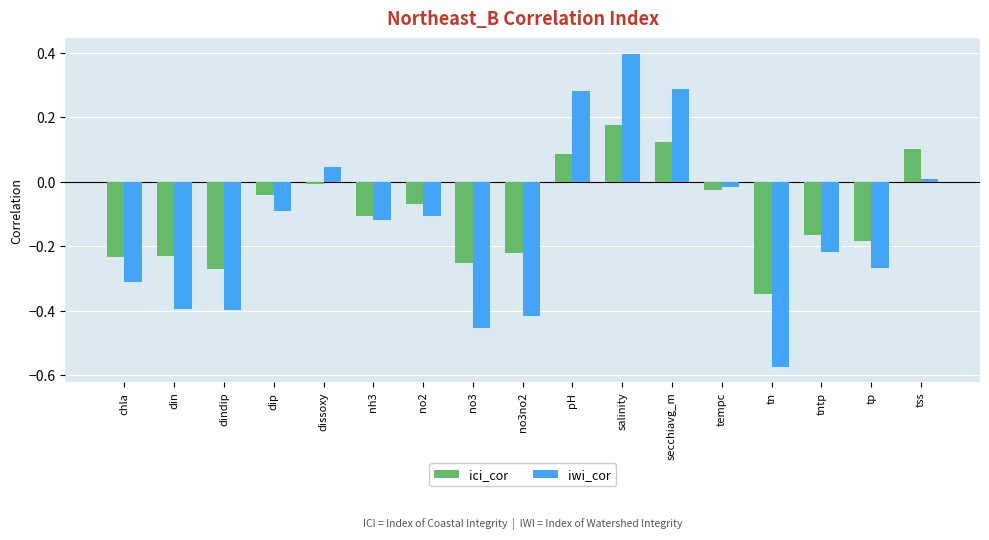

At which label does ici_cor first exceed 0?

pH